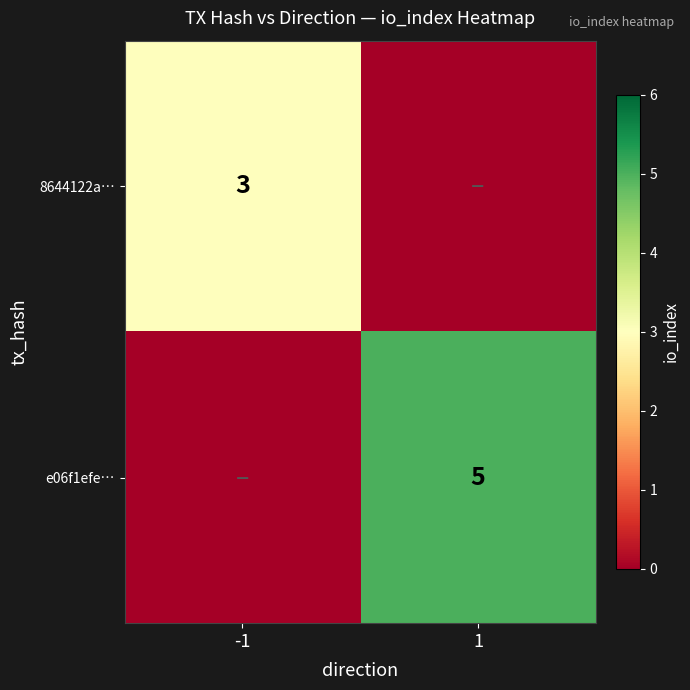

Is it true that e06f1efe… equals 7 at 1?

False